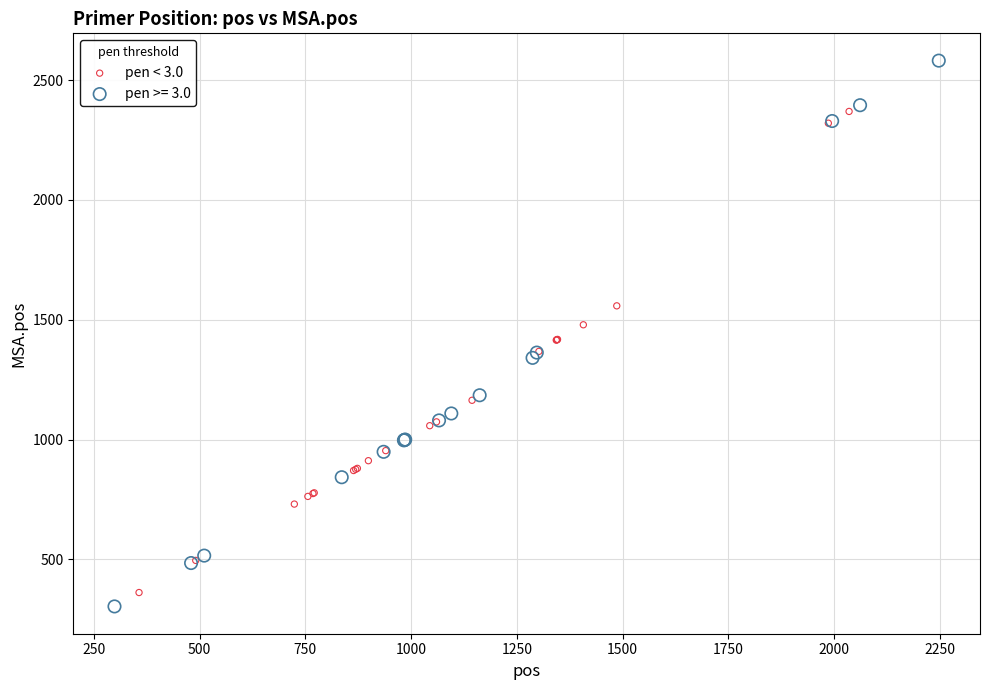

Which series has the widest spread of Y values?

pen >= 3.0